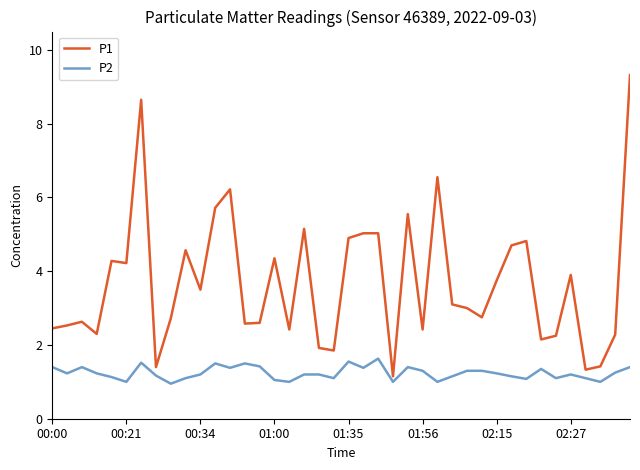

Which series has the largest total across all categories?

P1